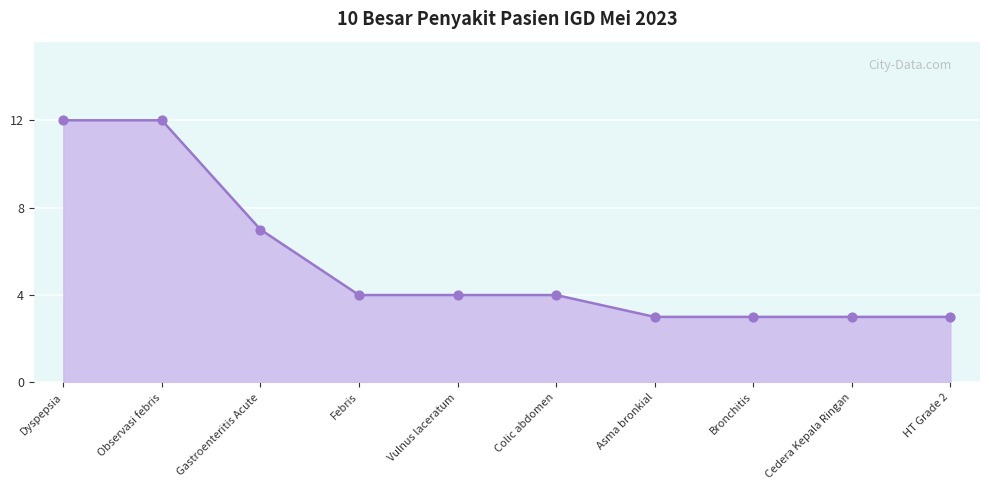

Which has a higher value, Vulnus laceratum or Observasi febris?

Observasi febris